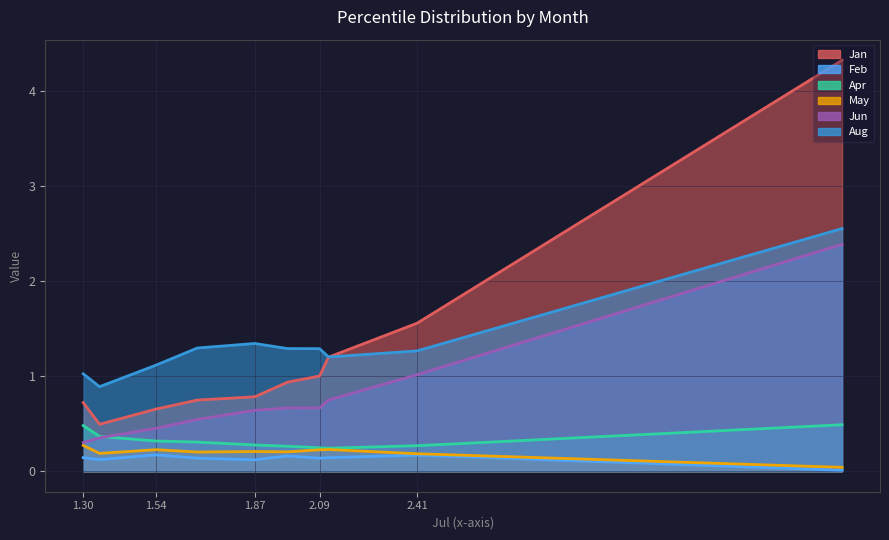

Which series has the largest total across all categories?

Aug